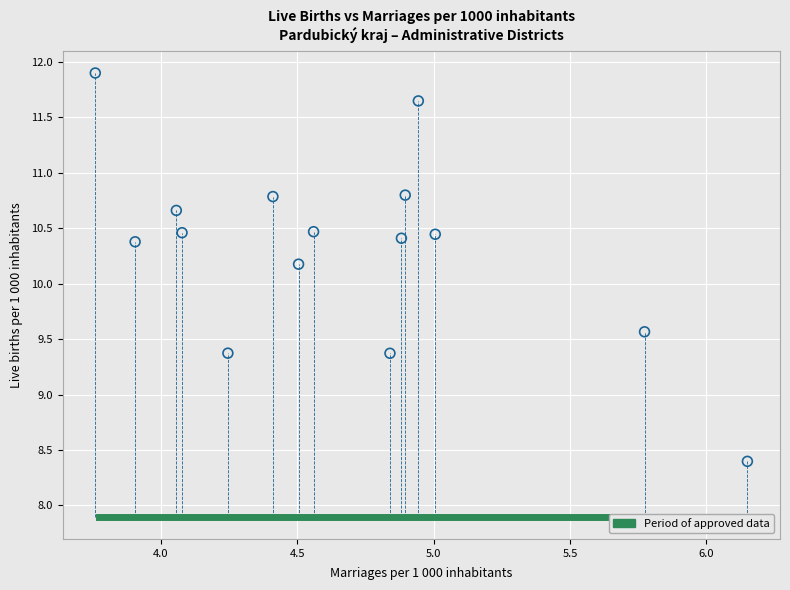

What is the range of Y values (max minus min)?

3.5